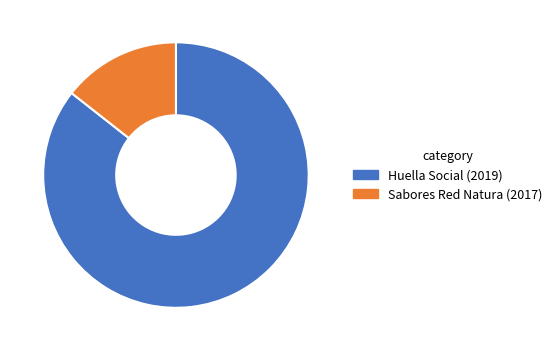

Rank the categories by value from highest to lowest.

Huella Social (2019), Sabores Red Natura (2017)